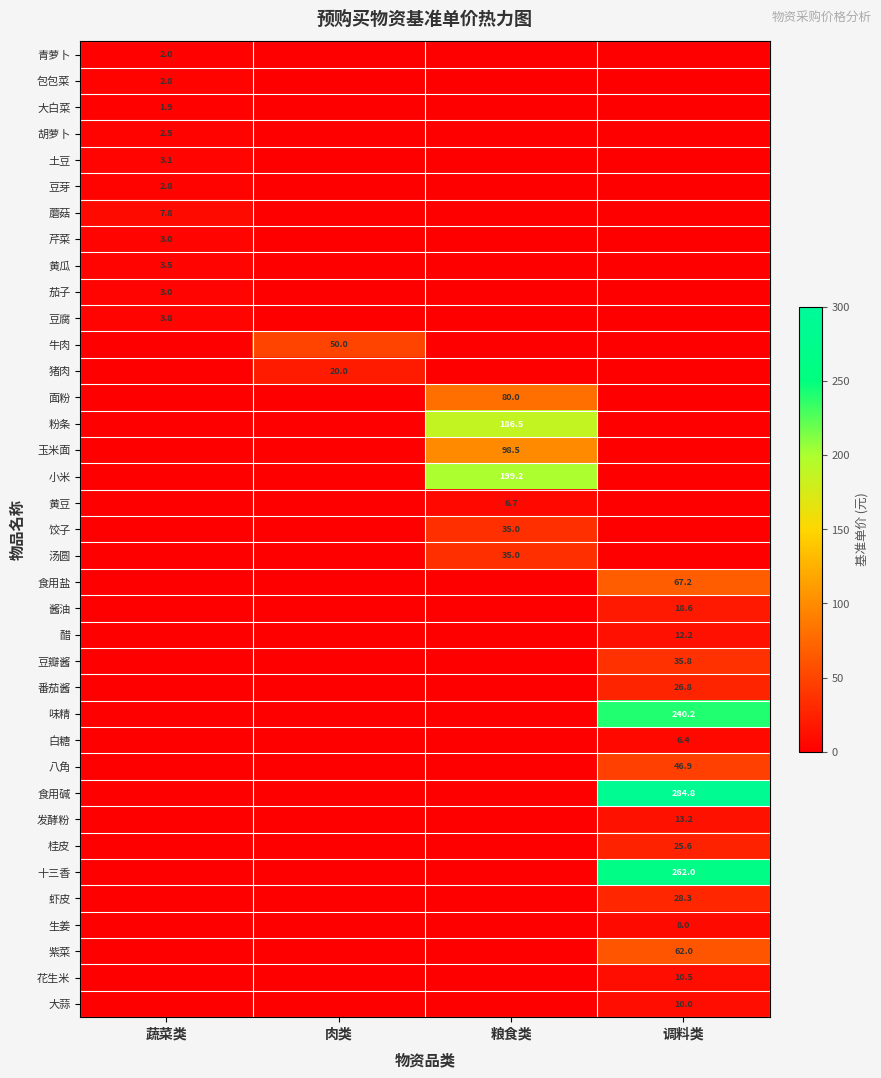

The value of 包包菜 at 蔬菜类 is 2.8. True or false?

True